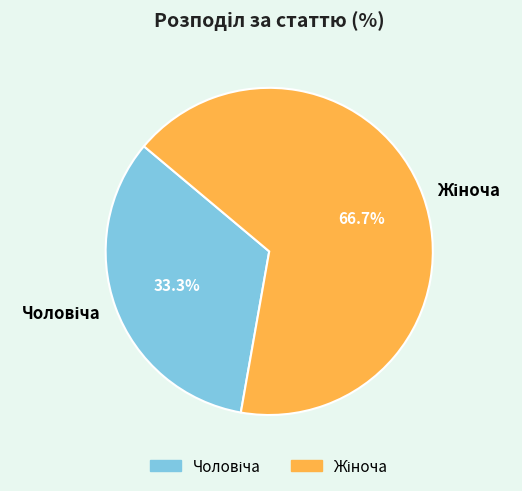

Is there any slice that represents more than half of the pie?

Yes